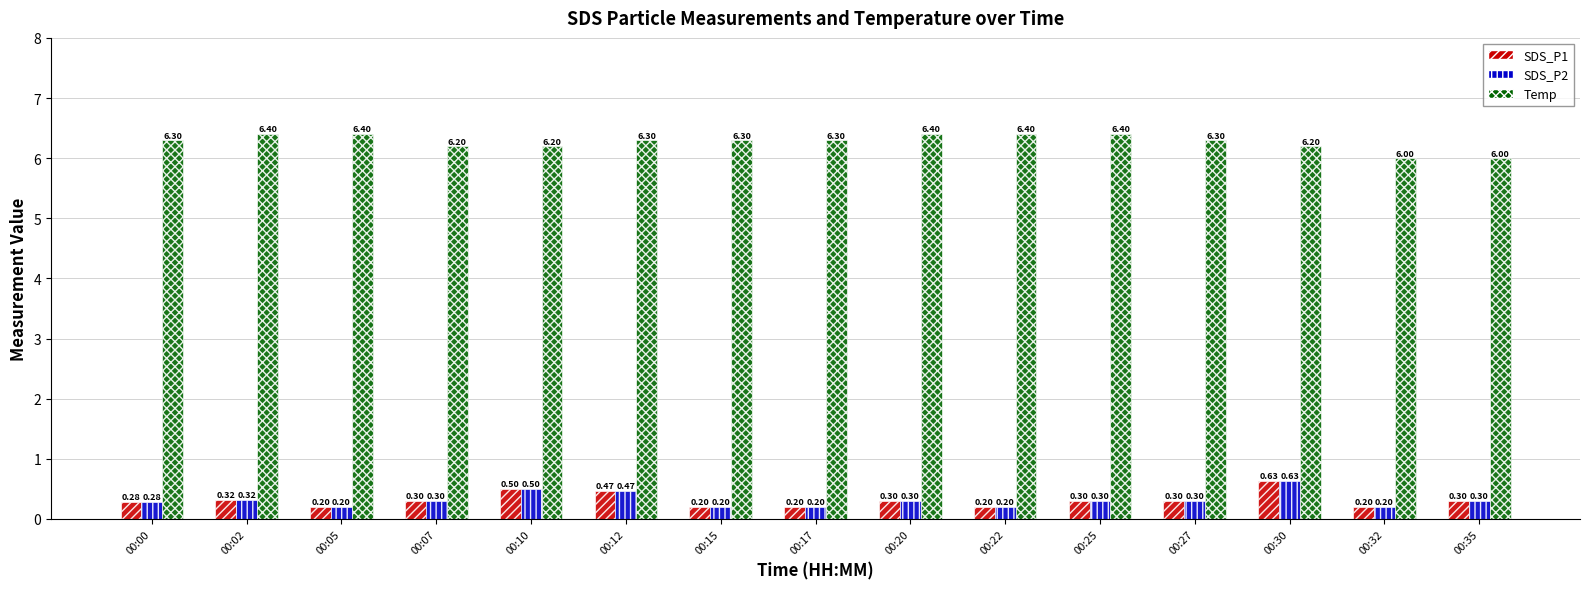

What is the difference between the highest and lowest values at 00:25?

6.1